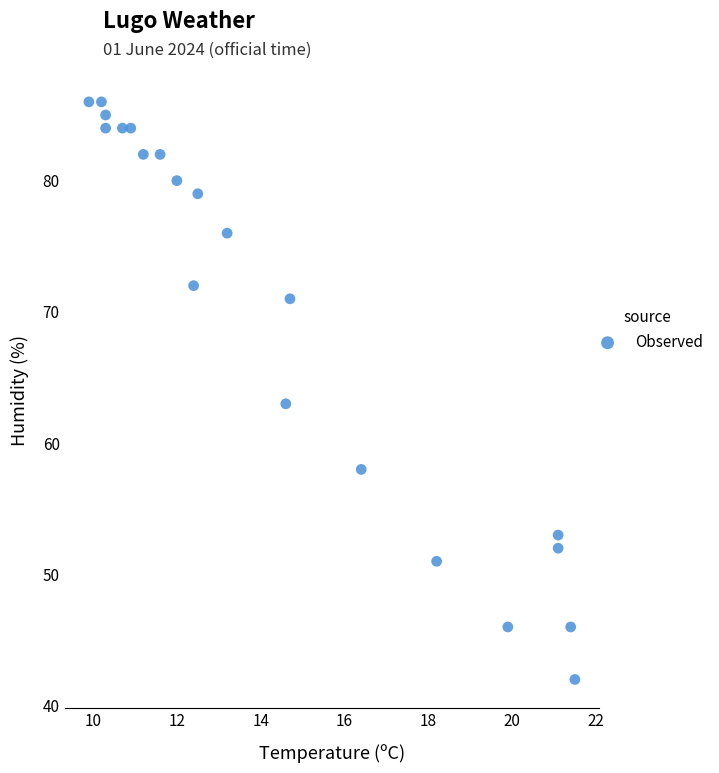

What is the range of Y values (max minus min)?

44